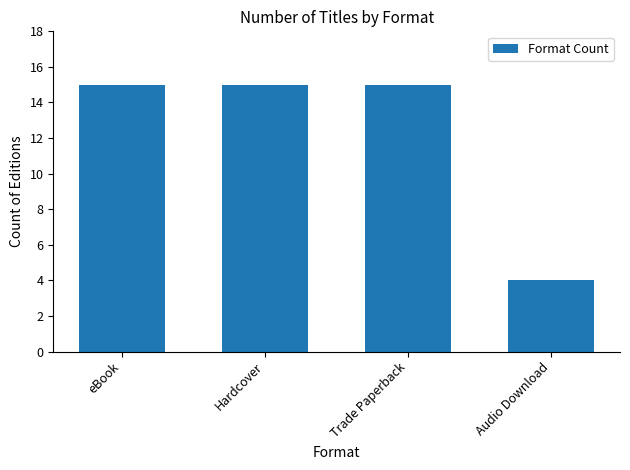

What is the sum of all values?

49